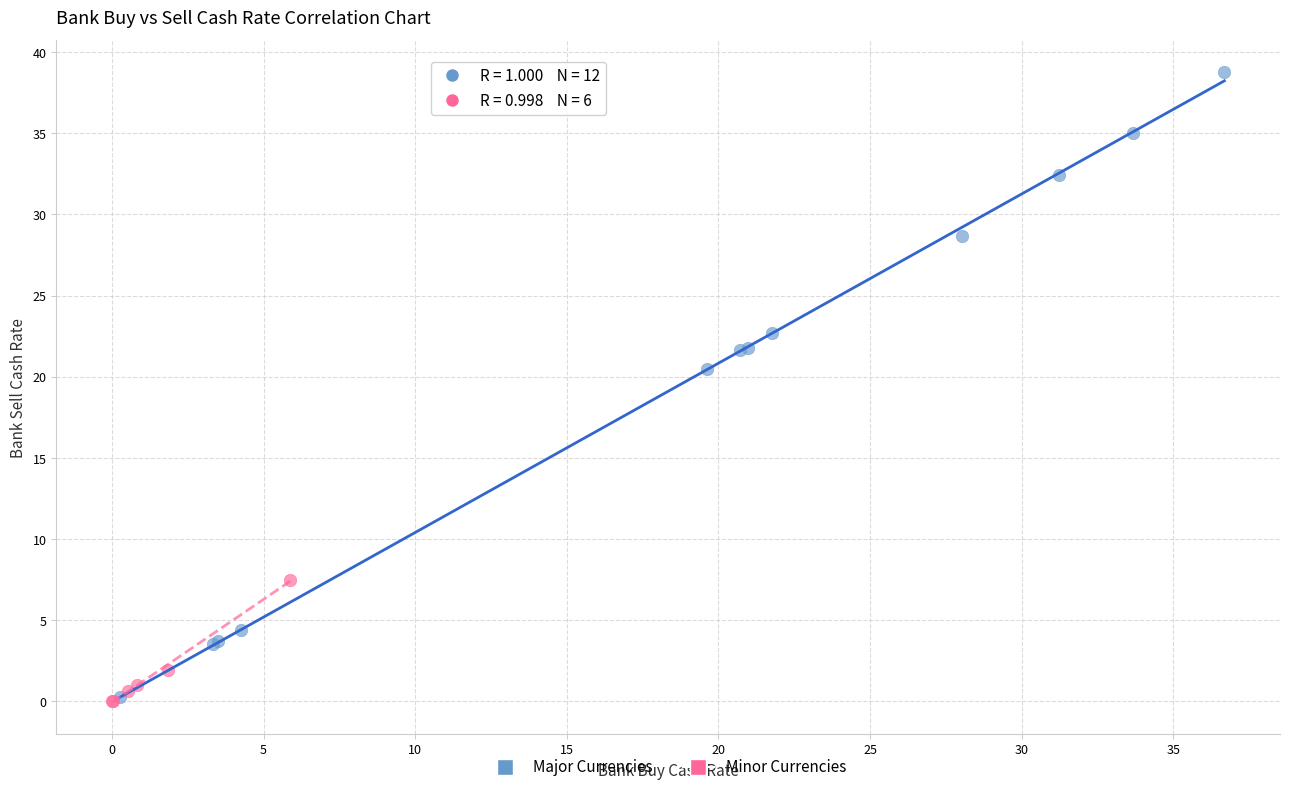

Which series reaches the maximum Y coordinate?

Major Currencies